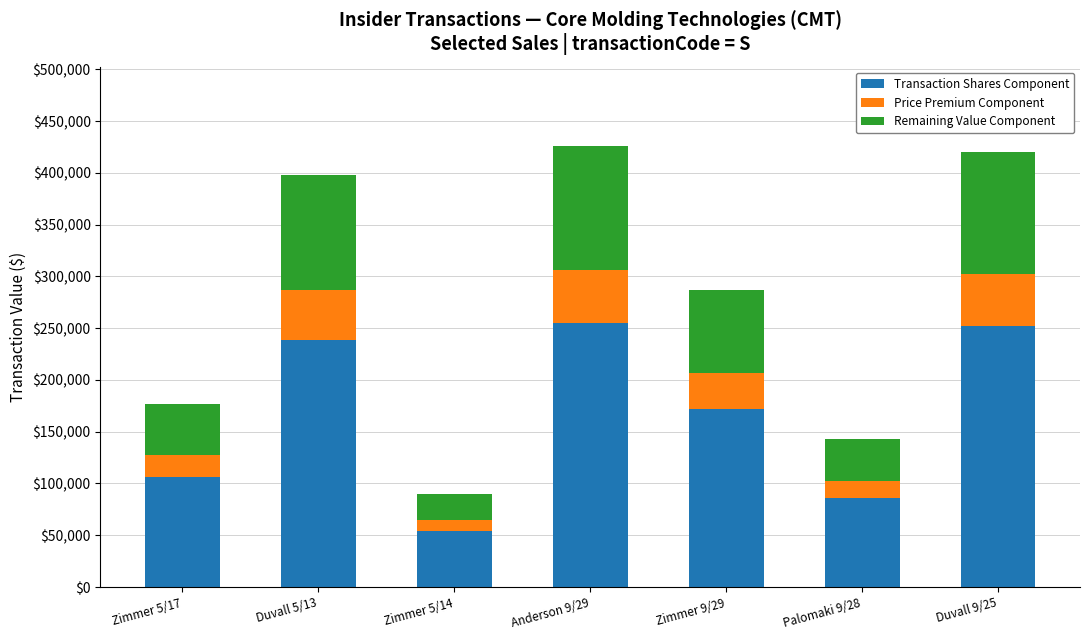

Are the bars horizontal?

No